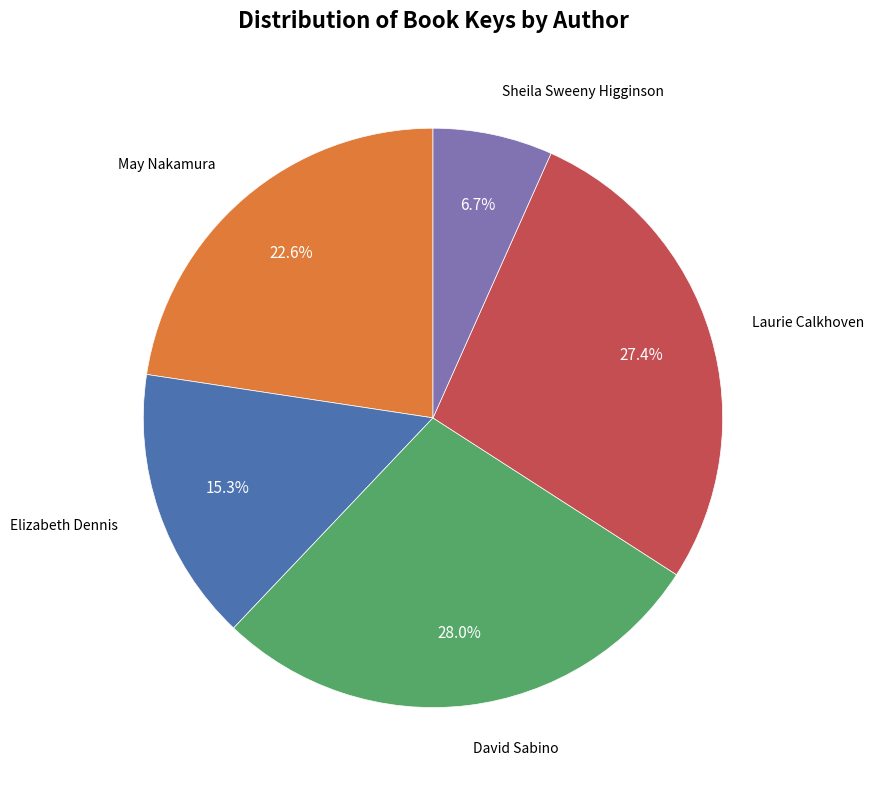

Is there a majority slice in this chart?

No